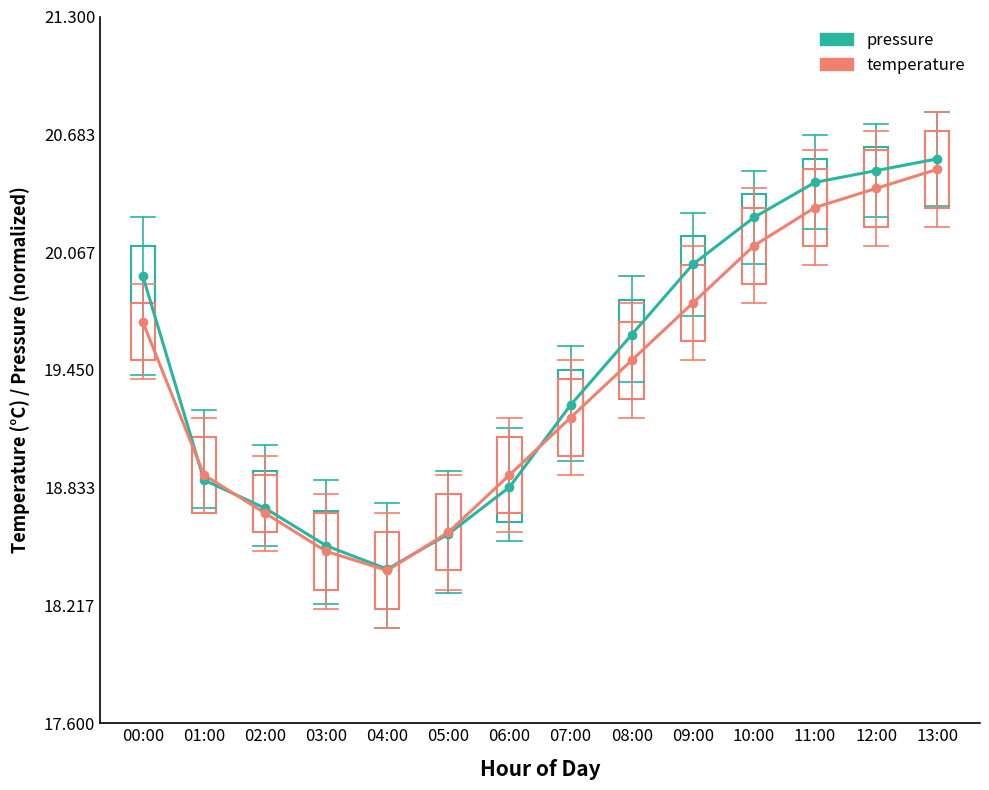

What are all the series names shown in the legend?

pressure, temperature